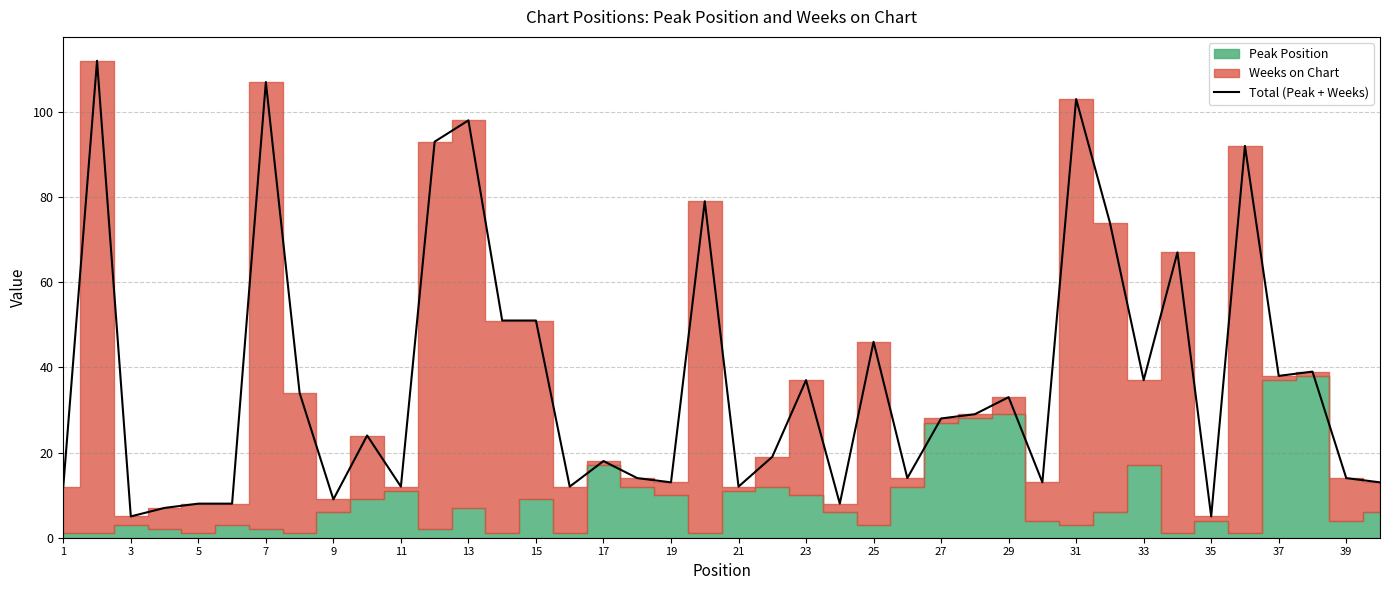

What is the maximum value for Total (Peak + Weeks)?

112